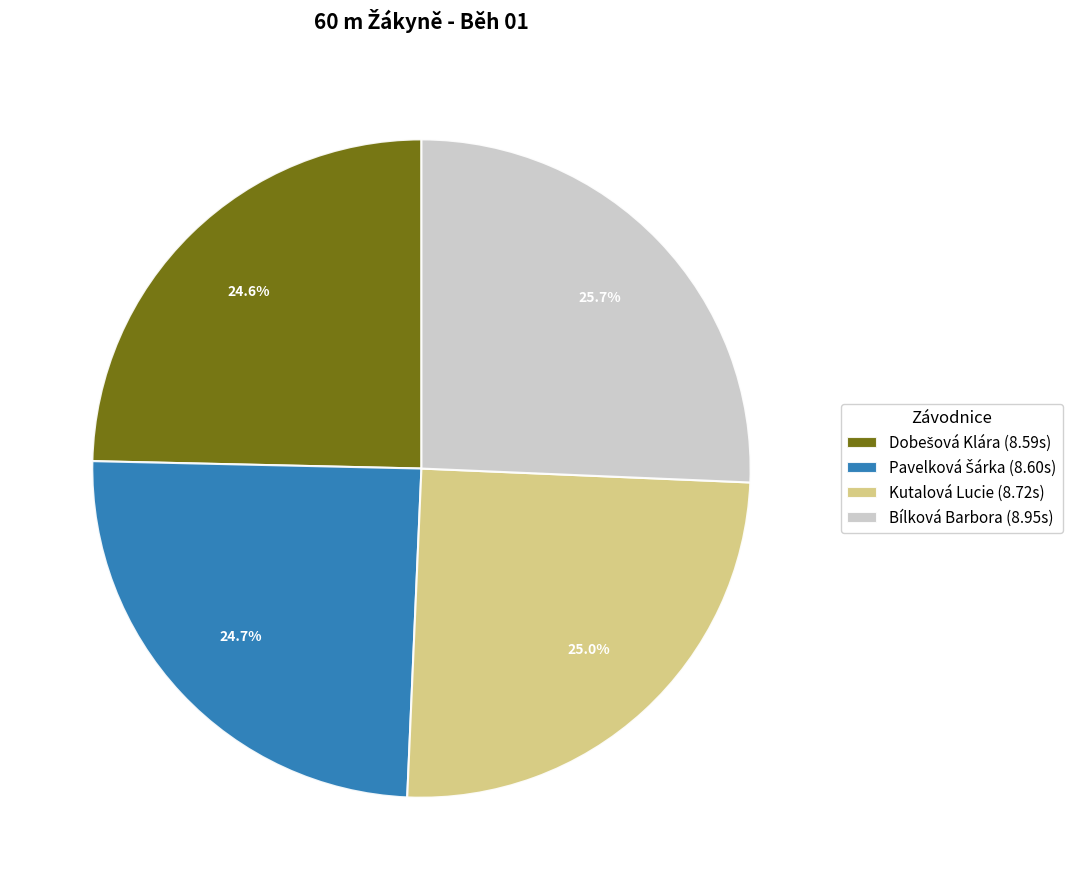

To the nearest percent, what is the difference between the Kutalová Lucie and Bílková Barbora slice percentages?

1%